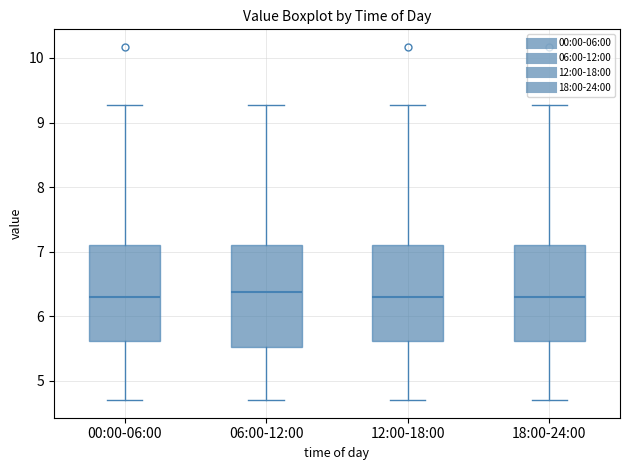

Reading left to right, read every box against the y-axis: the position of its median line, the range the box covers, and the ends of its whiskers. The values are not printed on the chart, so give them approximately, as read against the axis.

00:00-06:00: median 6.3, box 5.6 to 7.1, whiskers 4.7 to 9.3
06:00-12:00: median 6.4, box 5.5 to 7.1, whiskers 4.7 to 9.3
12:00-18:00: median 6.3, box 5.6 to 7.1, whiskers 4.7 to 9.3
18:00-24:00: median 6.3, box 5.6 to 7.1, whiskers 4.7 to 9.3